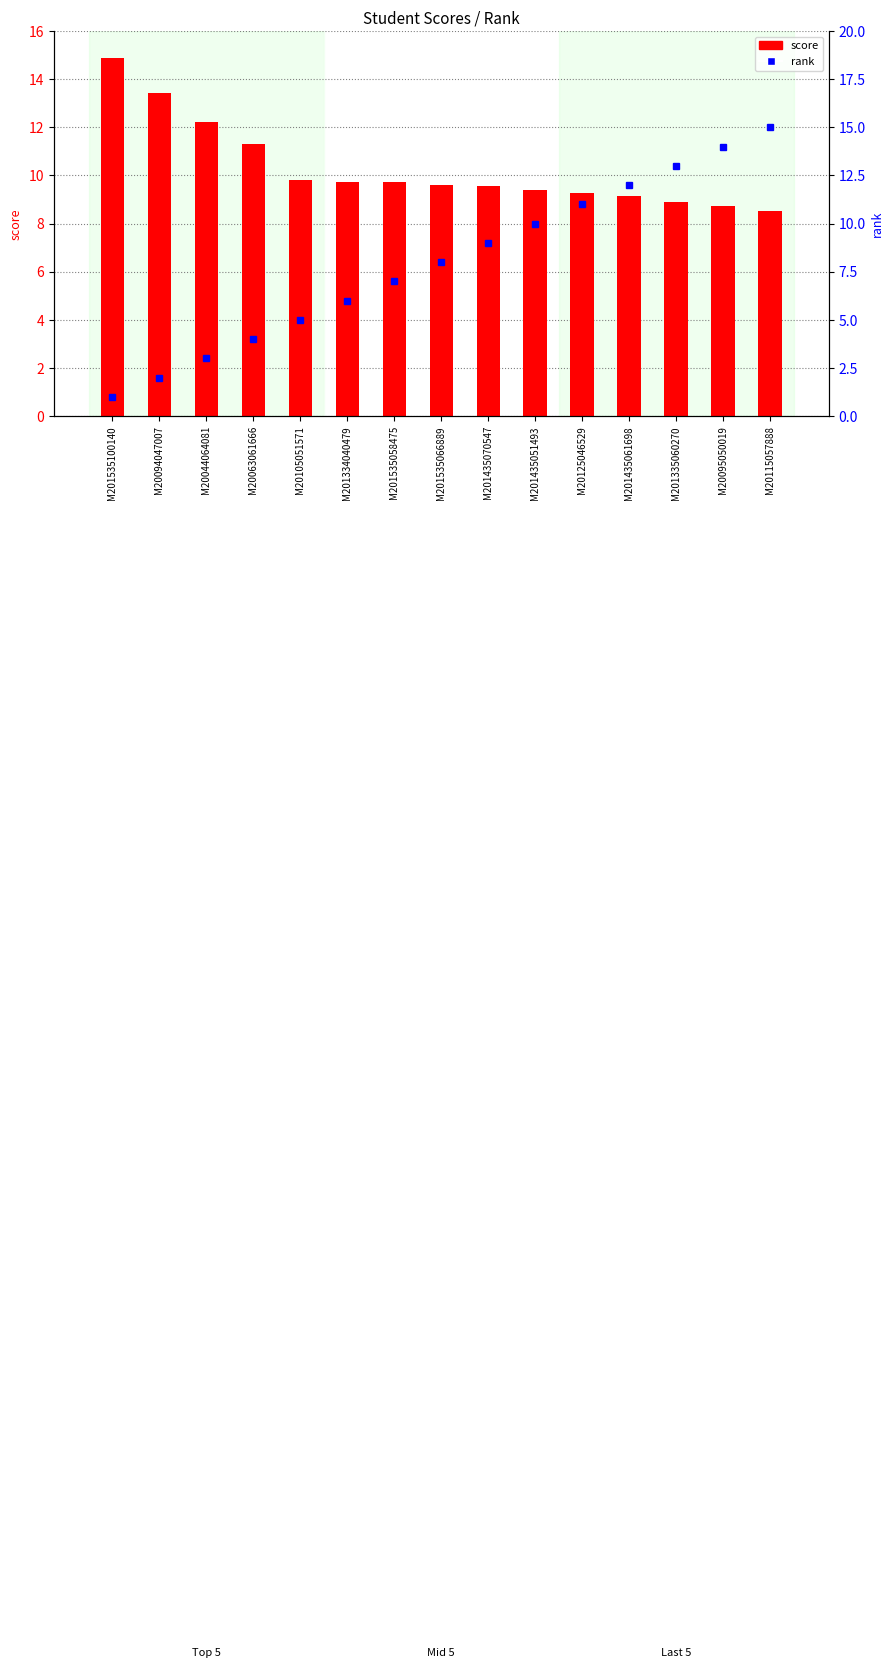

At which category is the sum across all series the highest?

M20115057888